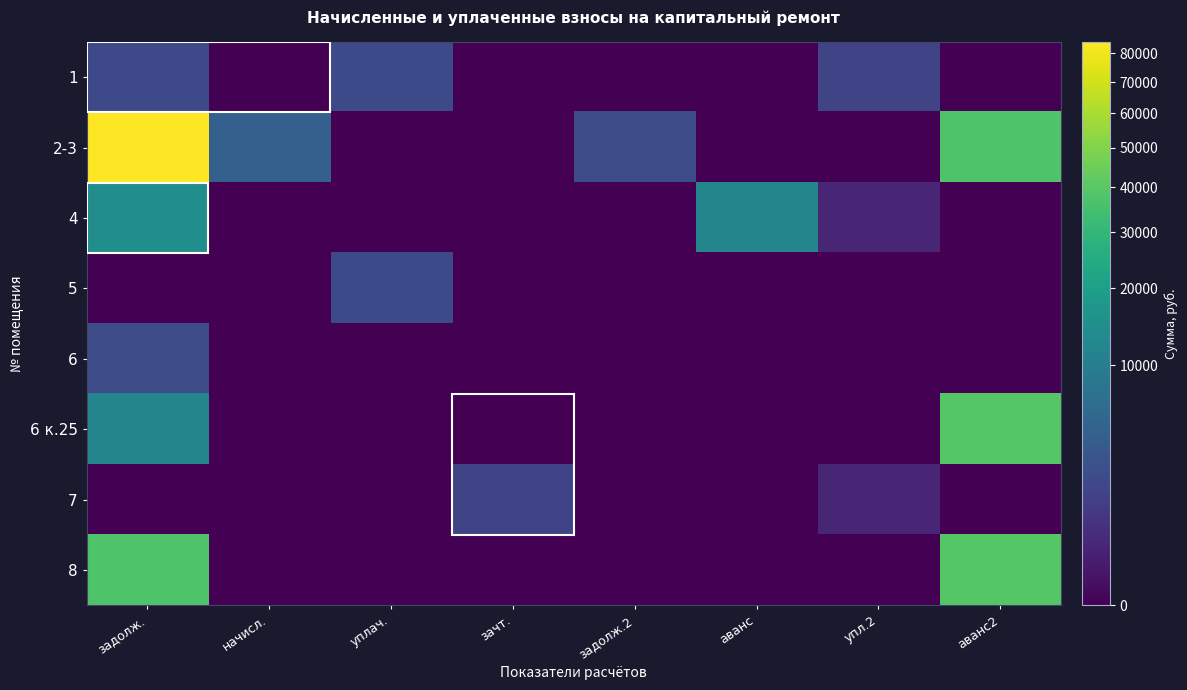

Reading left to right, transcribe all the data shown in this chart.

1: задолж.=1943.0	начисл.=0.0	уплач.=1997.0	зачт.=0.0	задолж.2=0.0	аванс=0.0	упл.2=1600.6	аванс2=0.0
2-3: задолж.=84204.1	начисл.=4401.1	уплач.=0.0	зачт.=0.0	задолж.2=2090.8	аванс=0.0	упл.2=0.0	аванс2=37756.2
4: задолж.=14032.8	начисл.=0.0	уплач.=0.0	зачт.=0.0	задолж.2=0.0	аванс=12138.1	упл.2=320.1	аванс2=0.0
5: задолж.=0.0	начисл.=0.0	уплач.=1997.0	зачт.=0.0	задолж.2=0.0	аванс=0.0	упл.2=0.0	аванс2=0.0
6: задолж.=2090.8	начисл.=0.0	уплач.=0.0	зачт.=0.0	задолж.2=0.0	аванс=0.0	упл.2=0.0	аванс2=0.0
6 к.25: задолж.=12138.1	начисл.=0.0	уплач.=0.0	зачт.=0.0	задолж.2=0.0	аванс=0.0	упл.2=0.0	аванс2=39310.5
7: задолж.=0.0	начисл.=0.0	уплач.=0.0	зачт.=1600.6	задолж.2=0.0	аванс=0.0	упл.2=320.1	аванс2=0.0
8: задолж.=37756.2	начисл.=0.0	уплач.=0.0	зачт.=0.0	задолж.2=0.0	аванс=0.0	упл.2=0.0	аванс2=39310.5